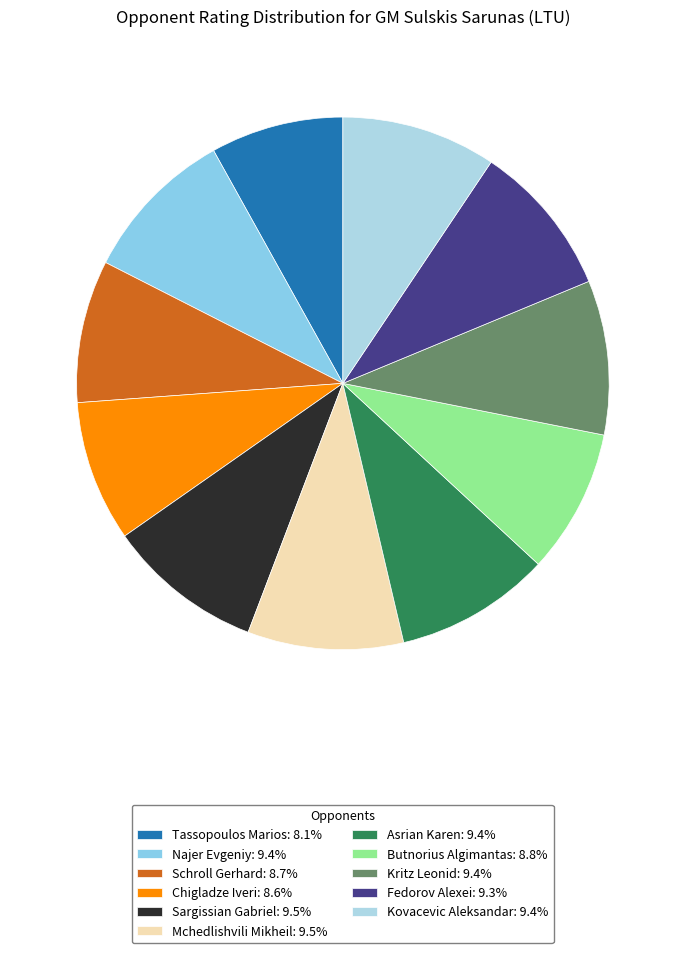

Which category has the smallest portion of the pie?

Tassopoulos Marios